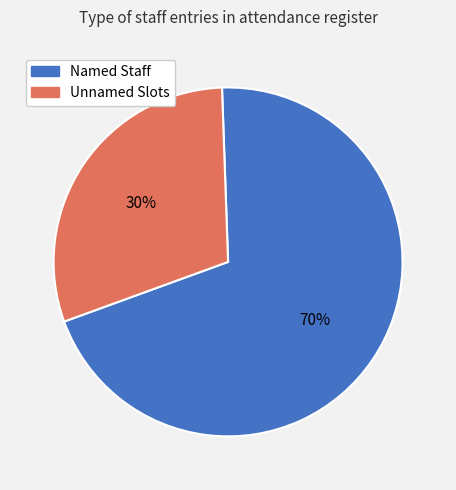

To the nearest percent, what is the average slice percentage?

50%